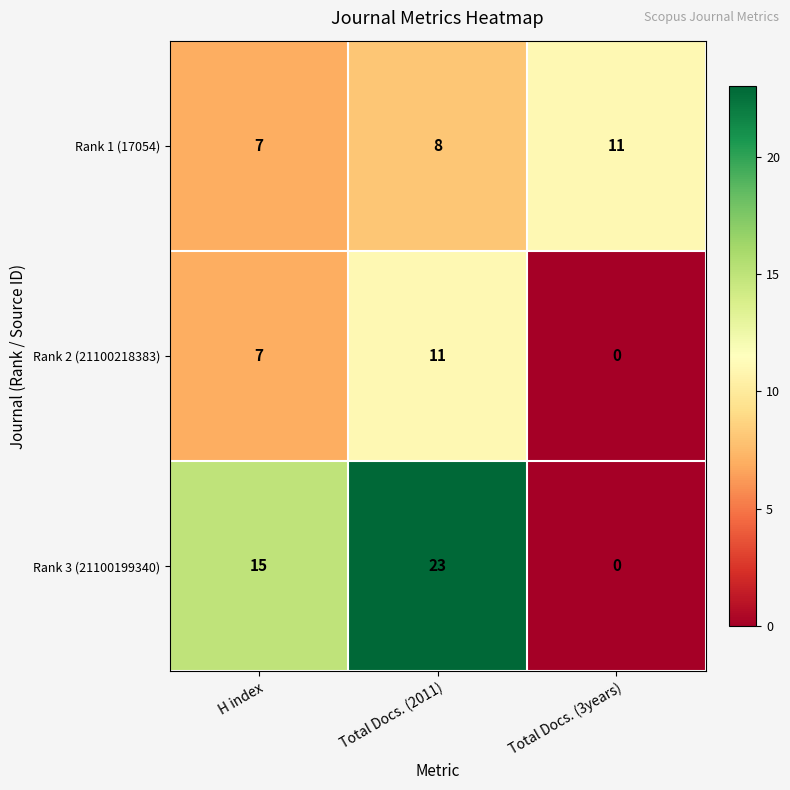

What is the minimum value for Rank 1 (17054)?

7